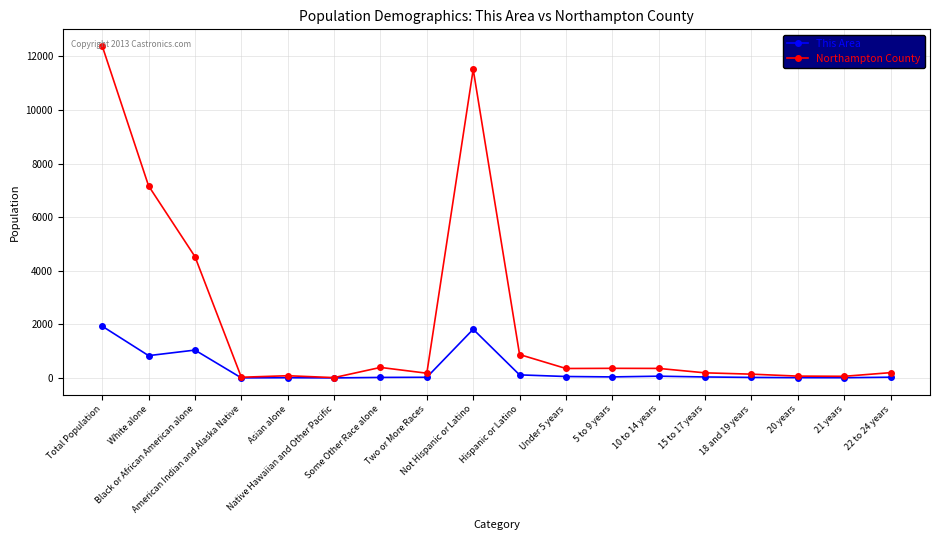

What are all the series names shown in the legend?

This Area, Northampton County